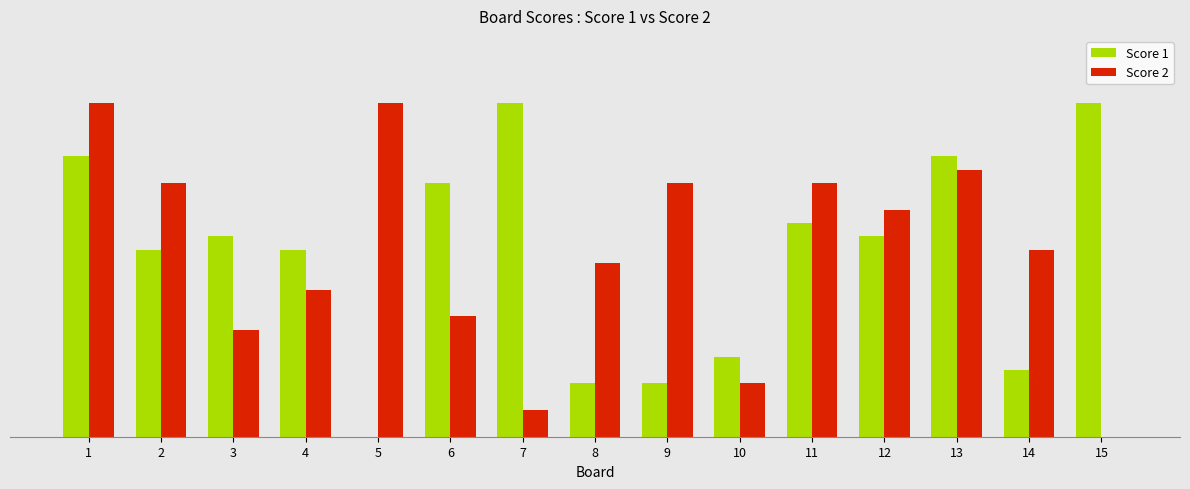

Rank the series by their average value, from lowest to highest.

Score 1, Score 2